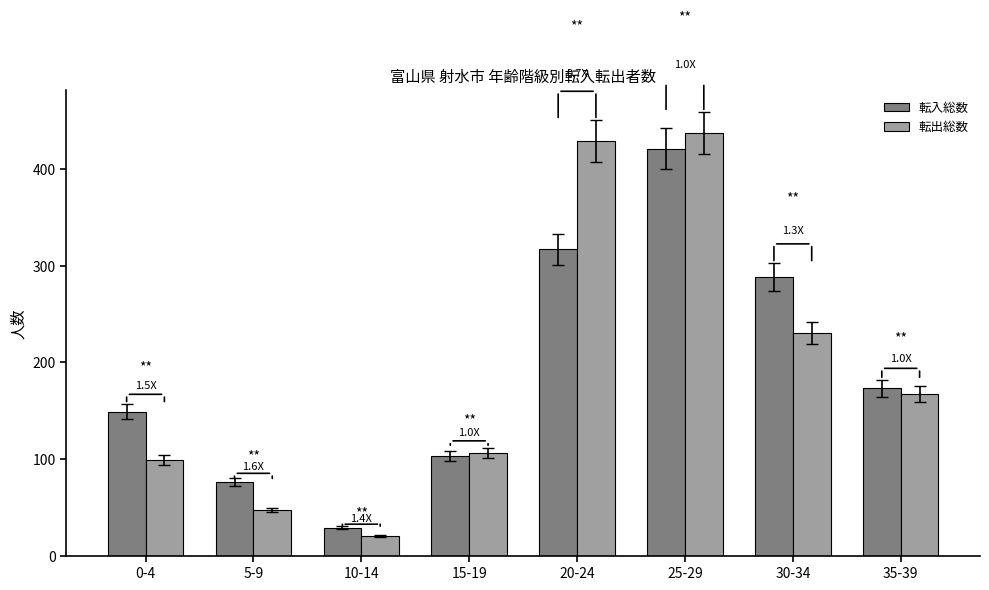

What is the difference between the maximum and minimum values in the 転入総数 series?

392